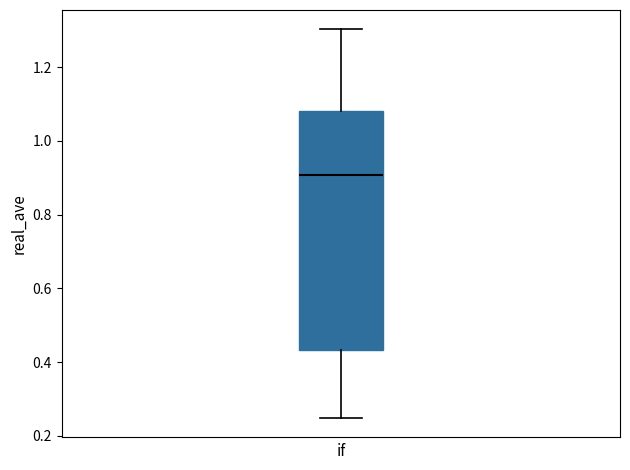

Read this box plot against the y-axis: the position of the median line, the range covered by the box, and the ends of both whiskers. The values are not printed on the chart, so give them approximately, as read against the axis.

median 0.90, box 0.44 to 1.08, whiskers 0.24 to 1.30